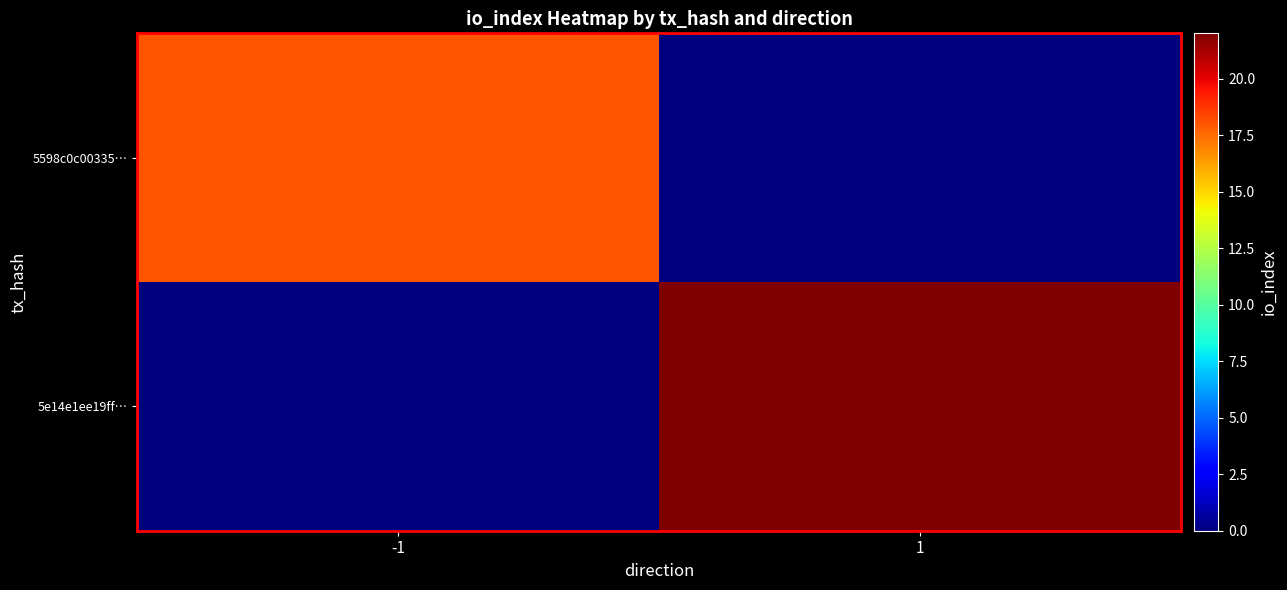

Reading left to right, transcribe all the data shown in this chart.

5598c0c00335…: -1=18	1=0
5e14e1ee19ff…: -1=0	1=22